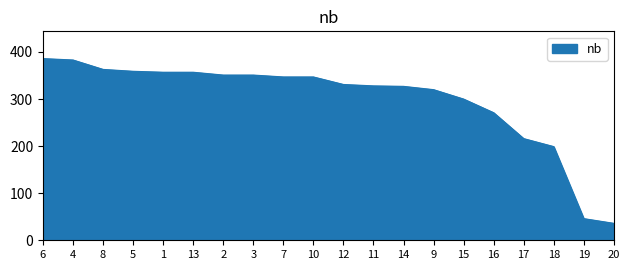

Which label corresponds to the smallest value in the chart?

20